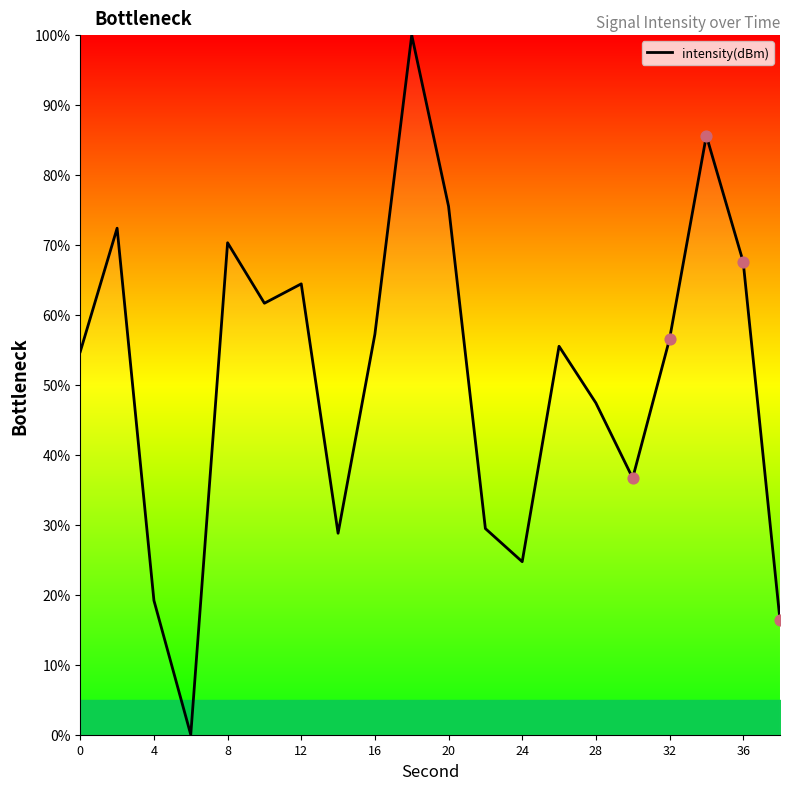

What is the difference between the maximum and minimum values?

100.0